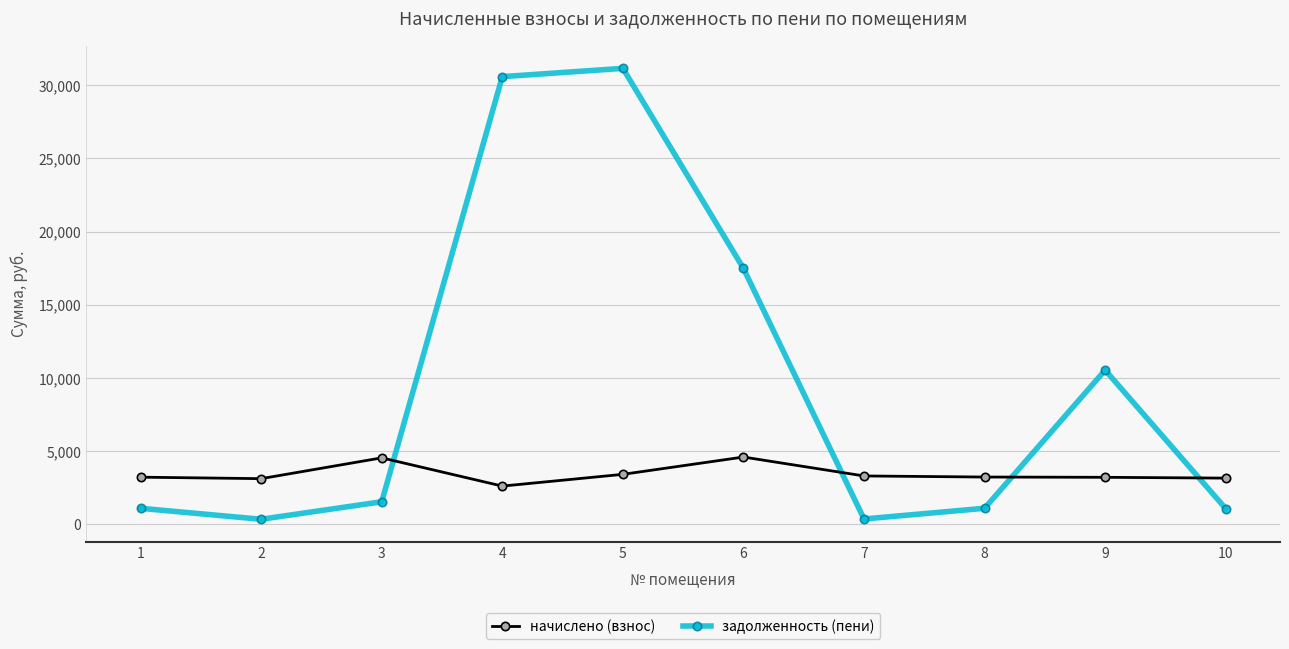

Between which two adjacent categories do задолженность (пени) and начислено (взнос) first intersect?

3 and 4